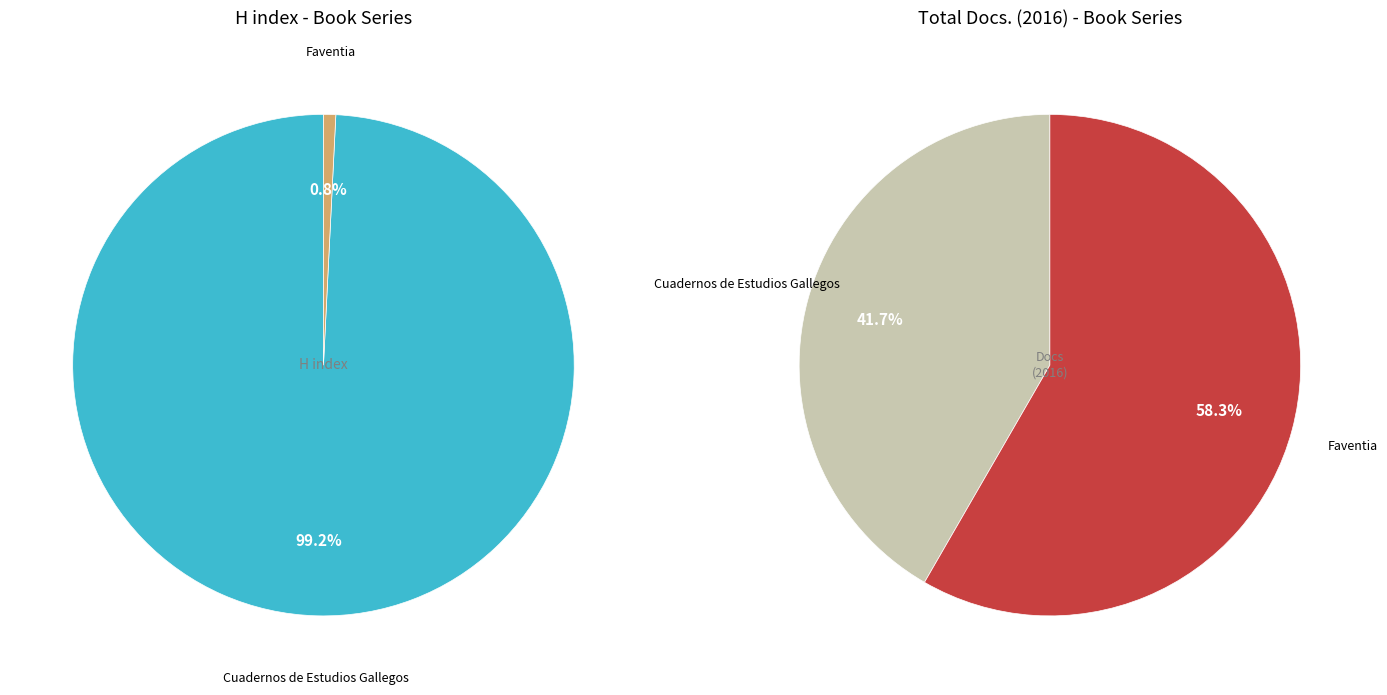

What percentage is the Cuadernos de Estudios Gallegos slice, to the nearest percent?

99%